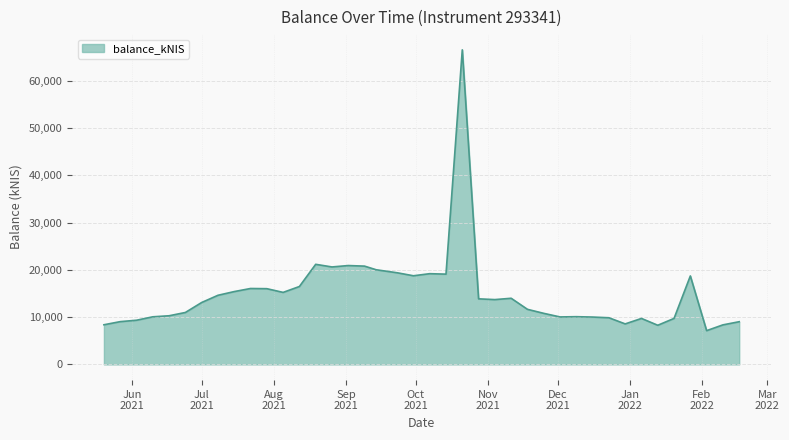

How many lines are shown in the chart?

1